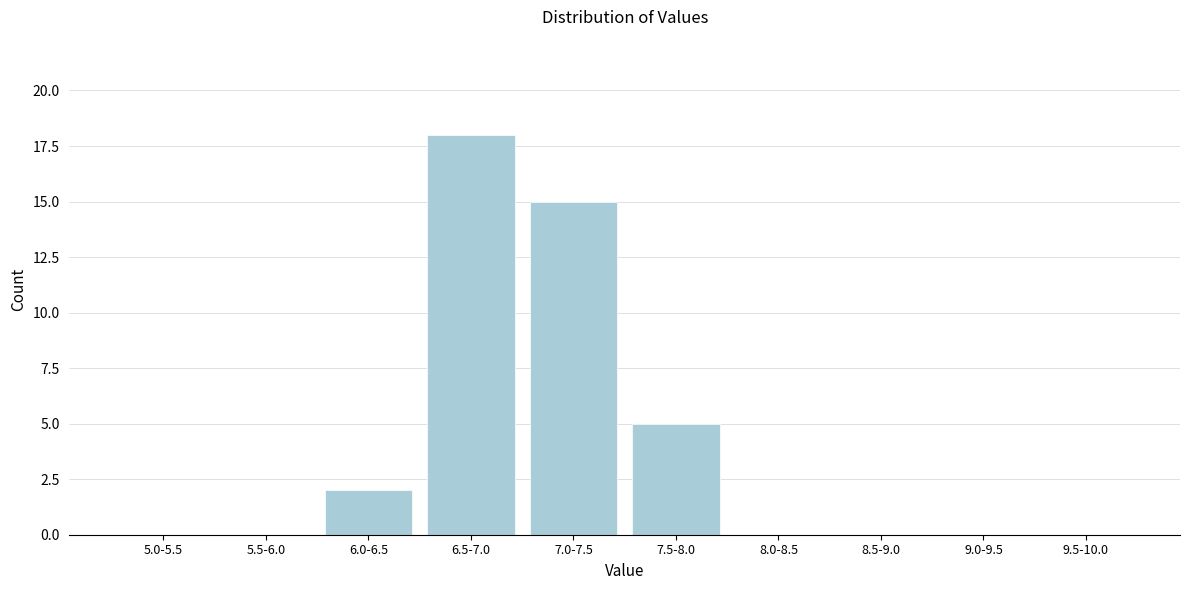

Reading left to right, list all the values displayed in this chart.

5.0-5.5=0	5.5-6.0=0	6.0-6.5=2	6.5-7.0=18	7.0-7.5=15	7.5-8.0=5	8.0-8.5=0	8.5-9.0=0	9.0-9.5=0	9.5-10.0=0